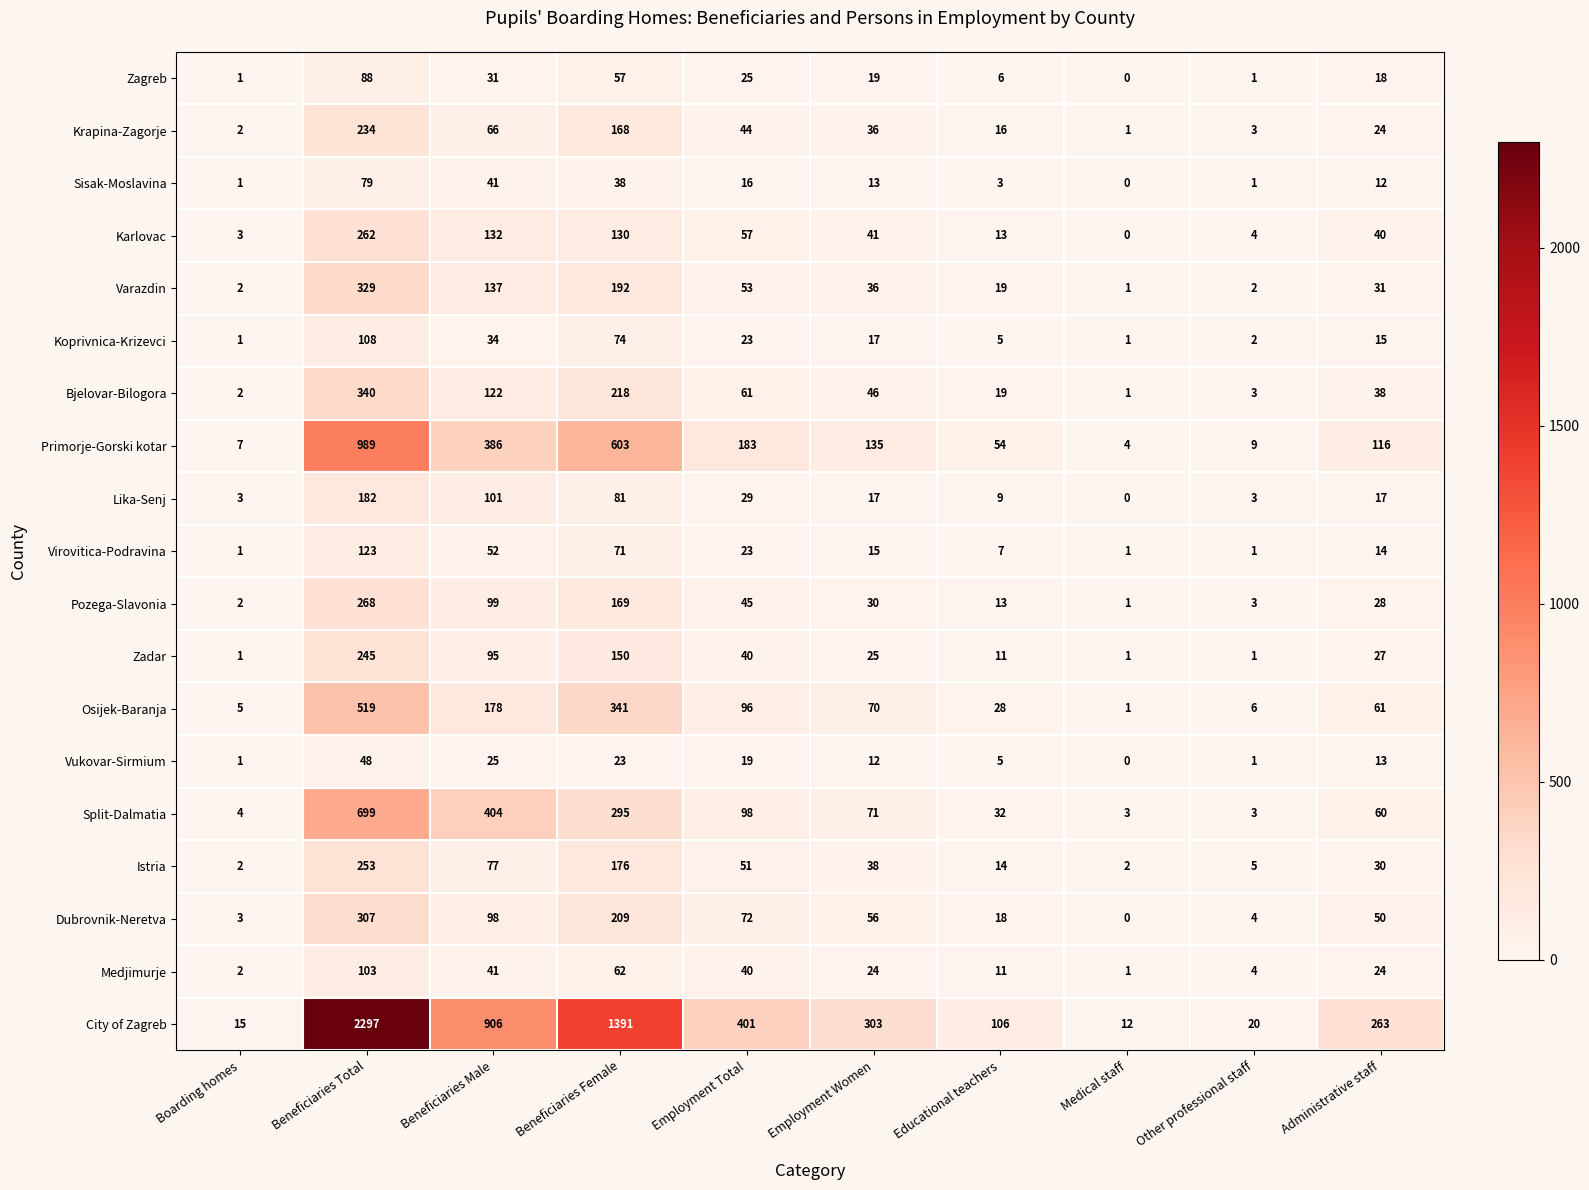

Which series has the widest spread of values?

City of Zagreb